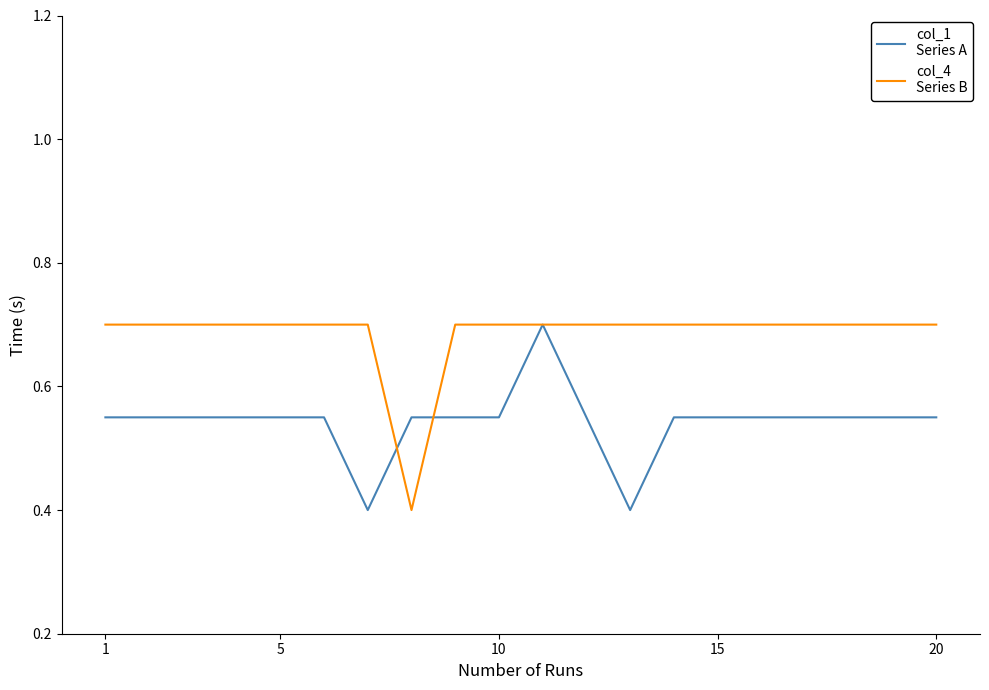

What is the greatest value displayed?

0.7